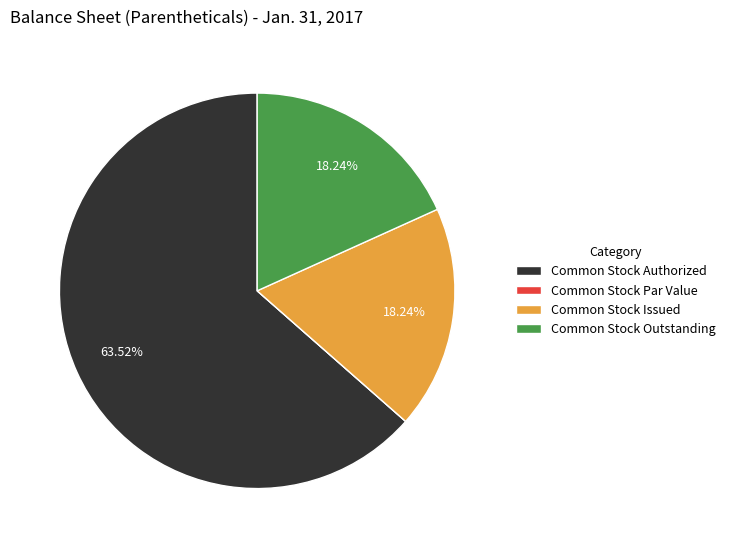

Does any single category account for the majority?

Yes